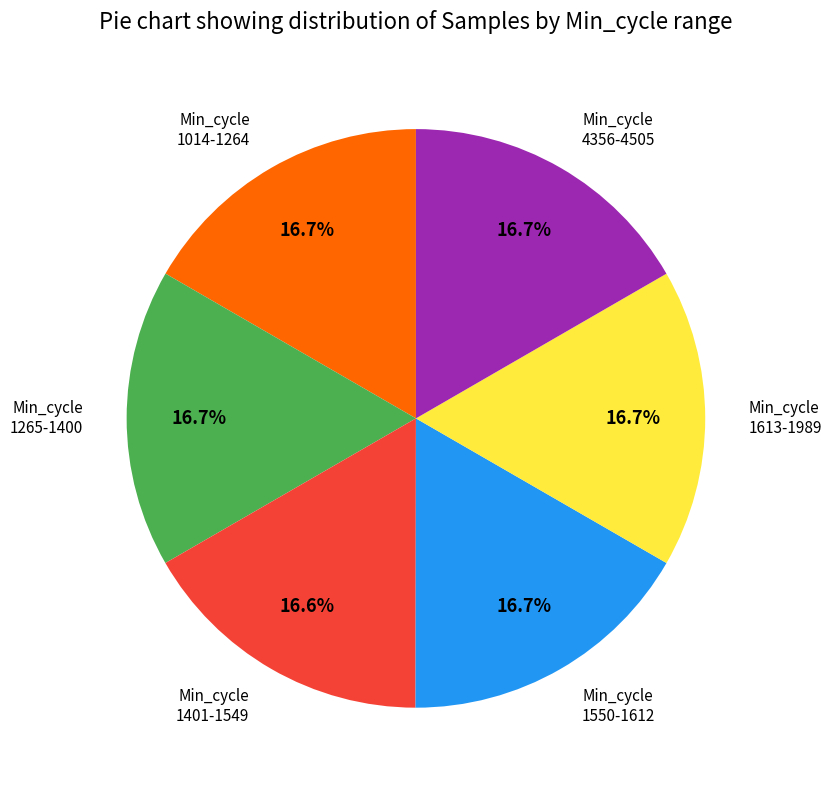

Is there a majority slice in this chart?

No